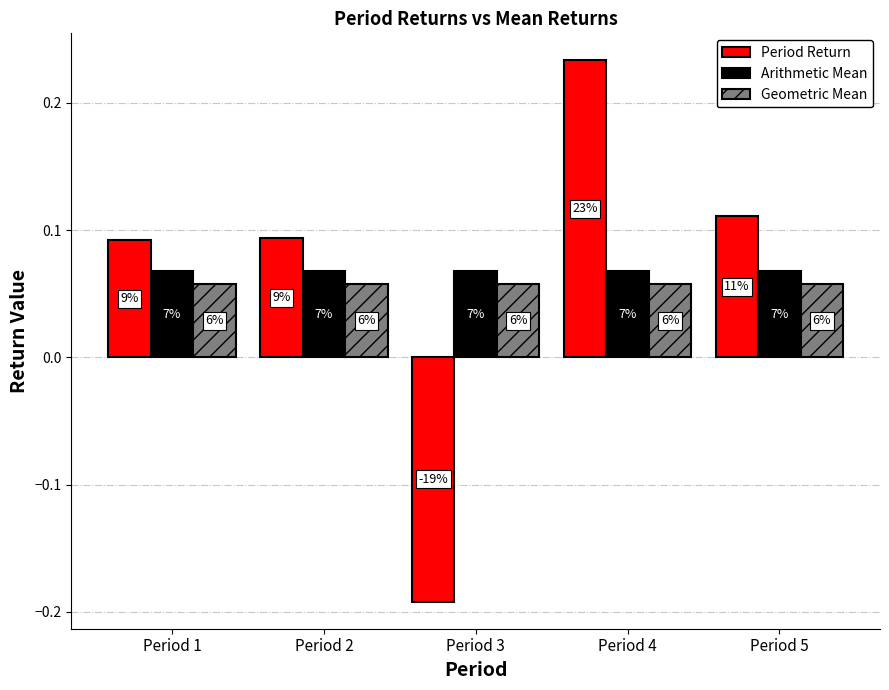

Where is Period Return nearest to the value 0?

Period 1